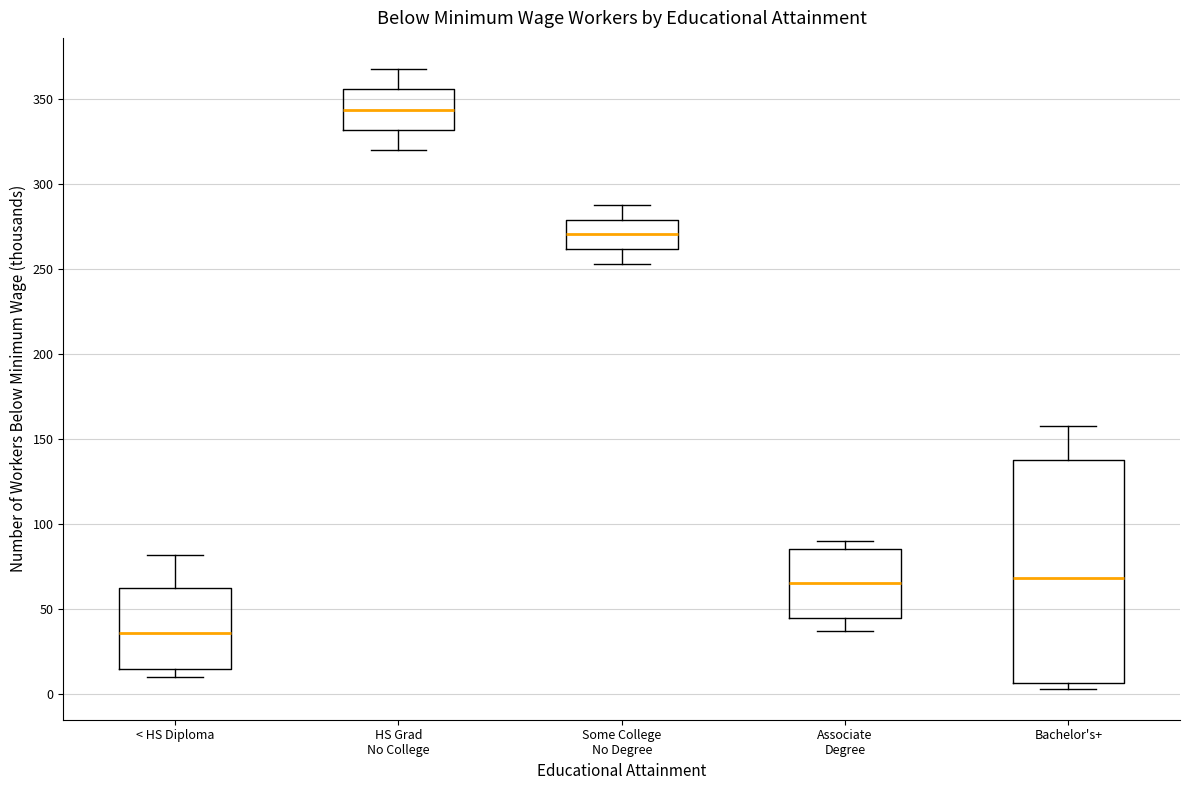

Where does the median line of the box for Some College No Degree sit on the y-axis? The values are not printed on the chart, so give them approximately, as read against the axis.

270